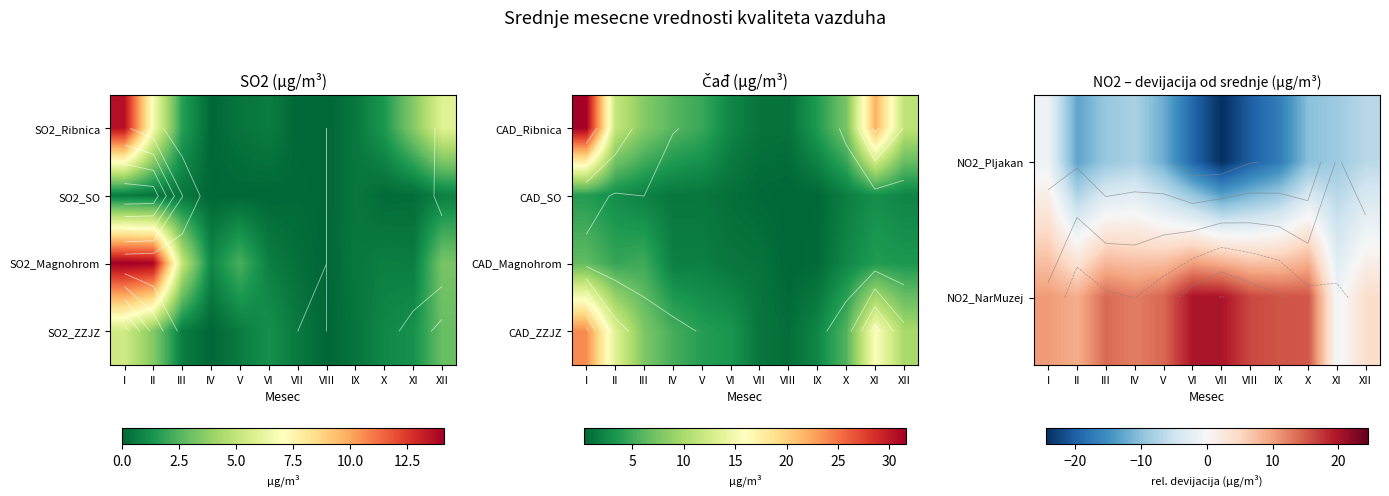

At which label is CAD_Magnohrom closest to 3?

XII